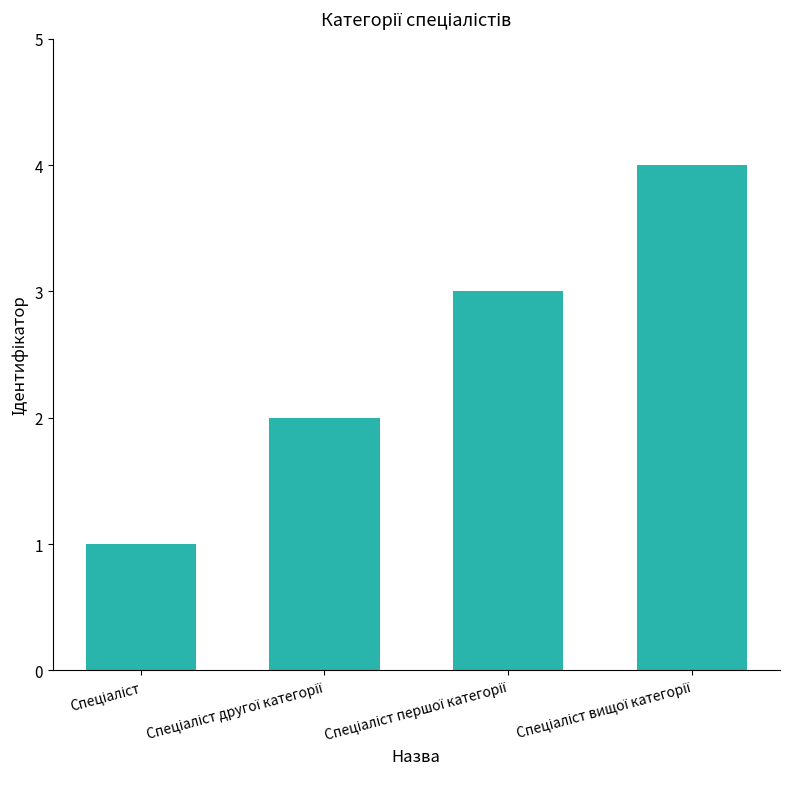

What is the minimum value shown in the chart?

1